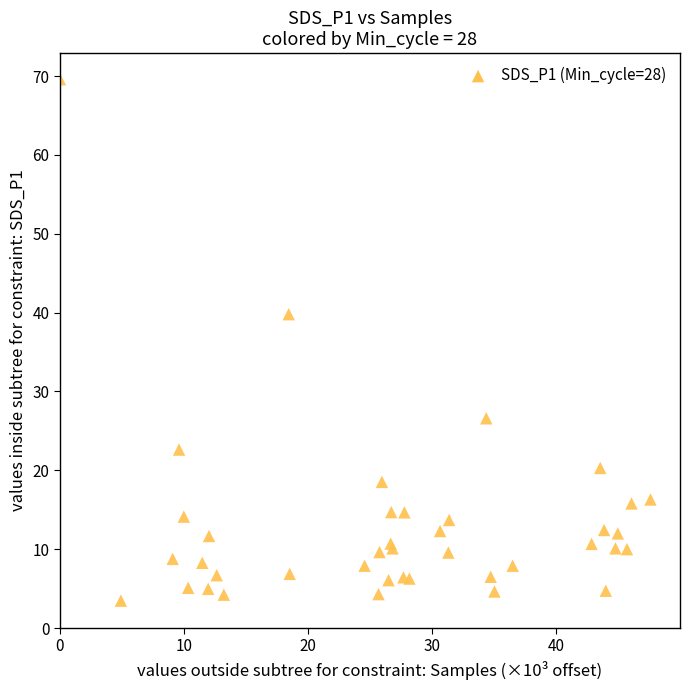

What Y value in the scatter plot is closest to 36?

39.8